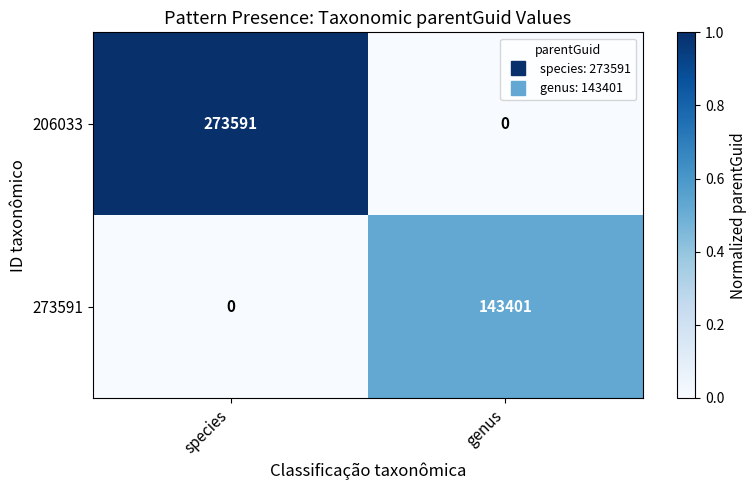

Rank the series at genus from highest to lowest value.

273591, 206033